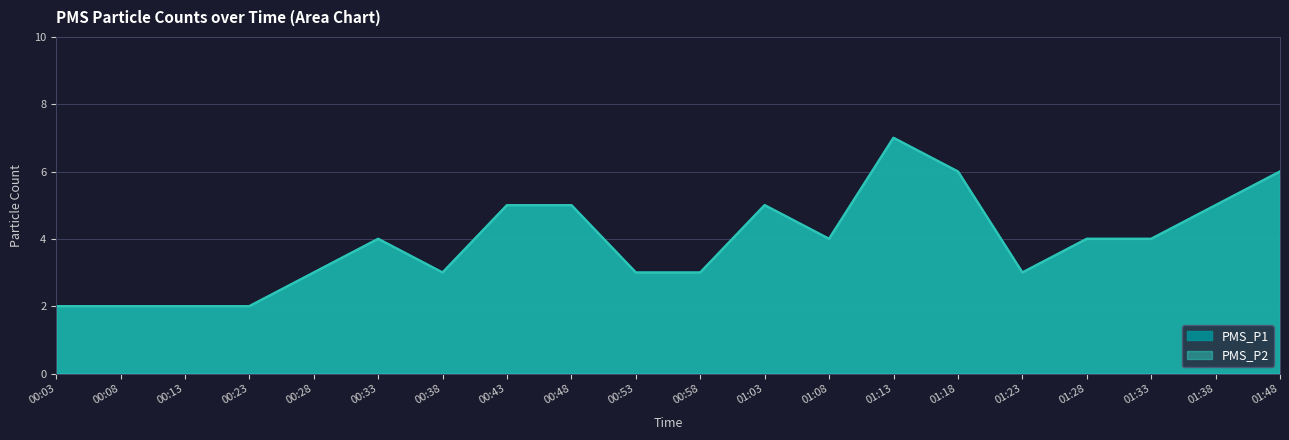

The PMS_P2 series shows 5 at 01:38. True or false?

True